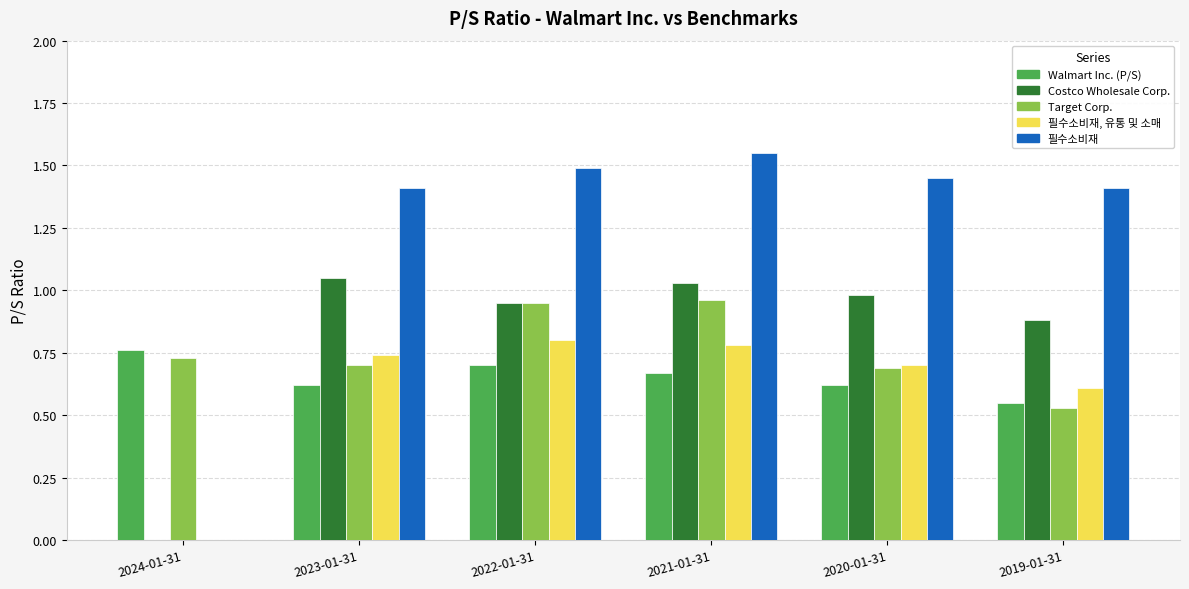

Which label corresponds to the largest value in the chart?

2021-01-31